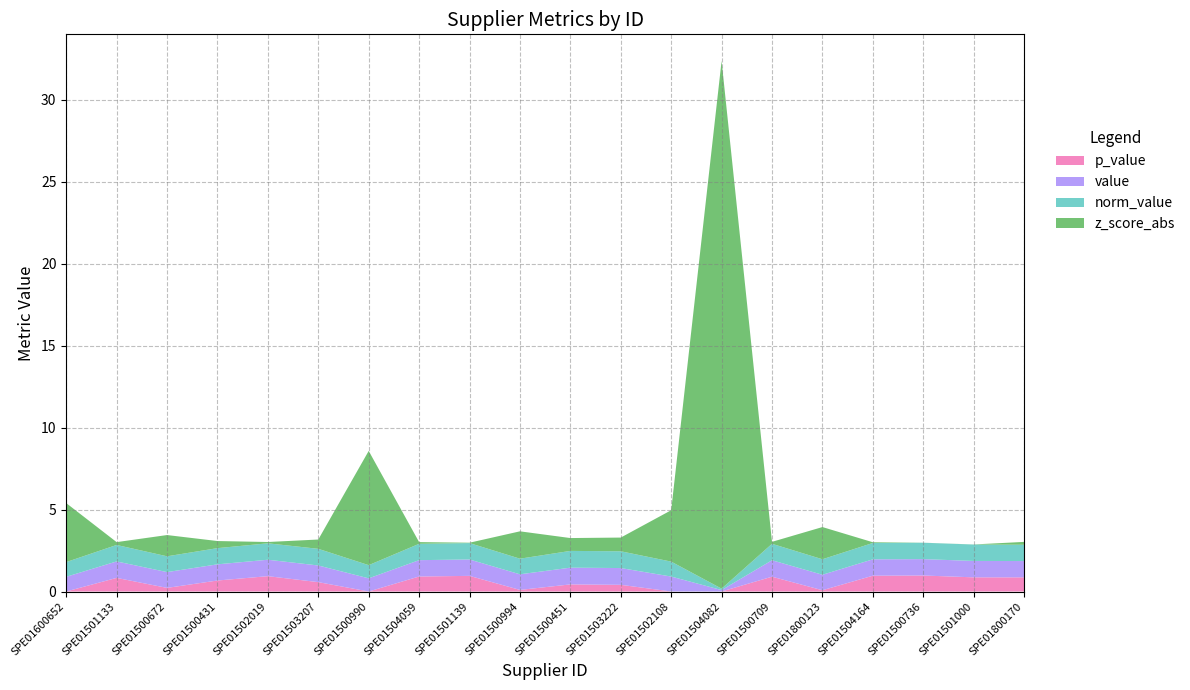

Reading left to right, list all the values displayed in this chart.

value: SPE01600652=0.9	SPE01501133=1.0	SPE01500672=1.0	SPE01500431=1.0	SPE01502019=1.0	SPE01503207=1.0	SPE01500990=0.8	SPE01504059=1.0	SPE01501139=1.0	SPE01500994=1.0	SPE01500451=1.0	SPE01503222=1.0	SPE01502108=0.9	SPE01504082=0.1	SPE01500709=1.0	SPE01800123=0.9	SPE01504164=1.0	SPE01500736=1.0	SPE01501000=1.0	SPE01800170=1.0
norm_value: SPE01600652=0.9	SPE01501133=1.0	SPE01500672=1.0	SPE01500431=1.0	SPE01502019=1.0	SPE01503207=1.0	SPE01500990=0.8	SPE01504059=1.0	SPE01501139=1.0	SPE01500994=1.0	SPE01500451=1.0	SPE01503222=1.0	SPE01502108=0.9	SPE01504082=0.1	SPE01500709=1.0	SPE01800123=0.9	SPE01504164=1.0	SPE01500736=1.0	SPE01501000=1.0	SPE01800170=1.0
p_value: SPE01600652=0.0	SPE01501133=0.8	SPE01500672=0.2	SPE01500431=0.7	SPE01502019=0.9	SPE01503207=0.6	SPE01500990=0.0	SPE01504059=0.9	SPE01501139=1.0	SPE01500994=0.1	SPE01500451=0.4	SPE01503222=0.4	SPE01502108=0.0	SPE01504082=0.0	SPE01500709=0.9	SPE01800123=0.1	SPE01504164=1.0	SPE01500736=1.0	SPE01501000=0.9	SPE01800170=0.9
z_score_abs: SPE01600652=3.6	SPE01501133=0.2	SPE01500672=1.3	SPE01500431=0.4	SPE01502019=0.1	SPE01503207=0.6	SPE01500990=7.0	SPE01504059=0.1	SPE01501139=0.0	SPE01500994=1.7	SPE01500451=0.8	SPE01503222=0.8	SPE01502108=3.1	SPE01504082=32.2	SPE01500709=0.1	SPE01800123=2.0	SPE01504164=0.0	SPE01500736=0.0	SPE01501000=0.0	SPE01800170=0.2